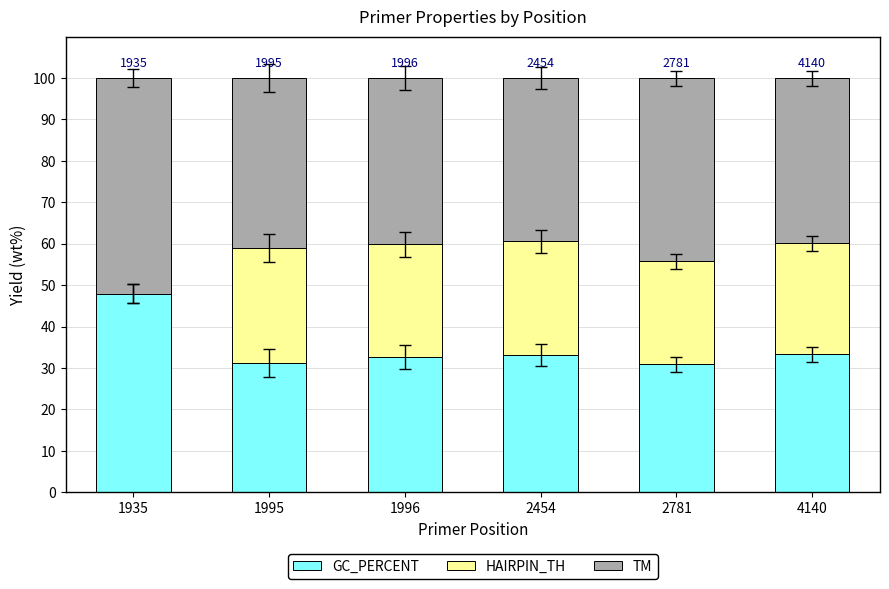

What is the sum of all GC_PERCENT values?

209.1